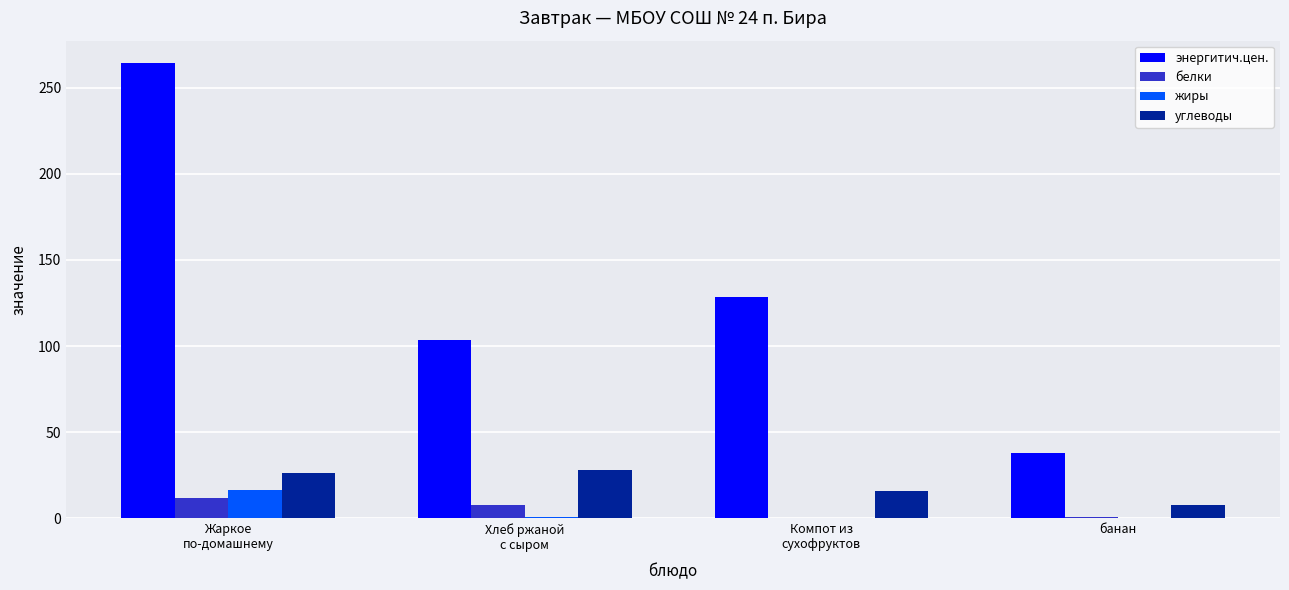

What is the sum of all жиры values?

17.8